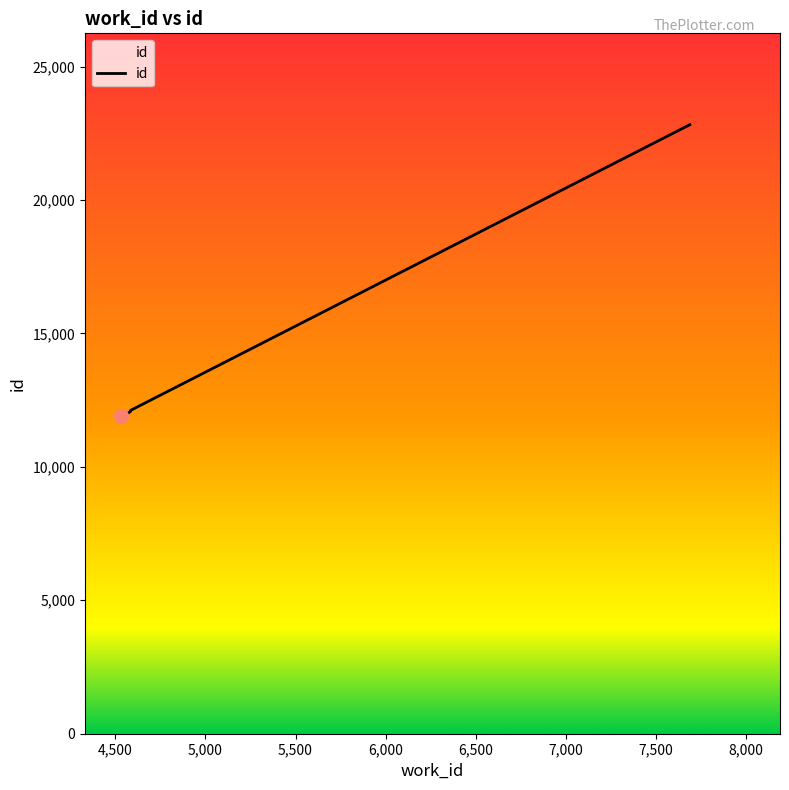

What is the sum of the values at 7,000 and 5,000?

24057